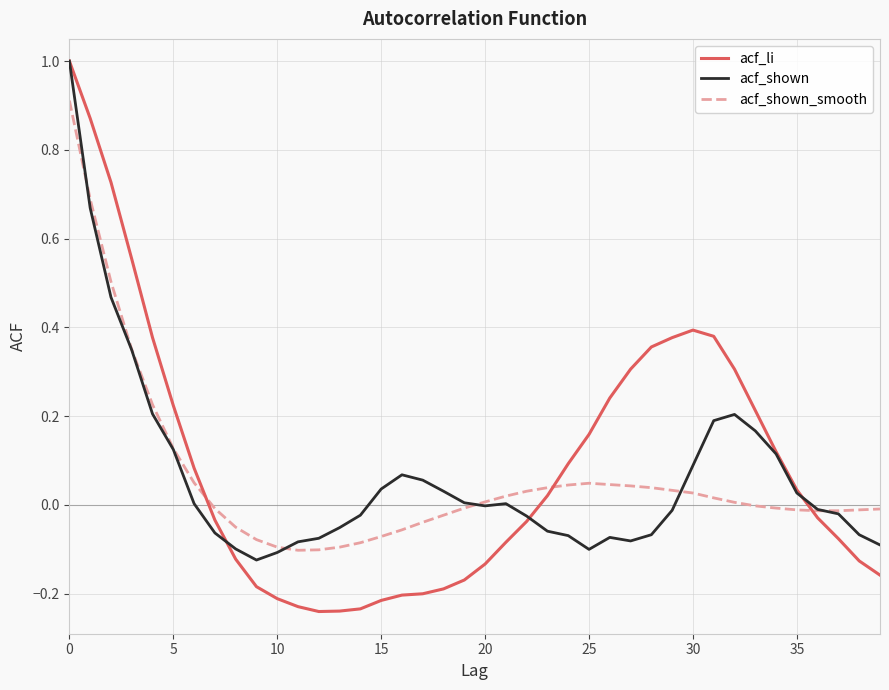

Which series has the widest spread of values?

acf_li